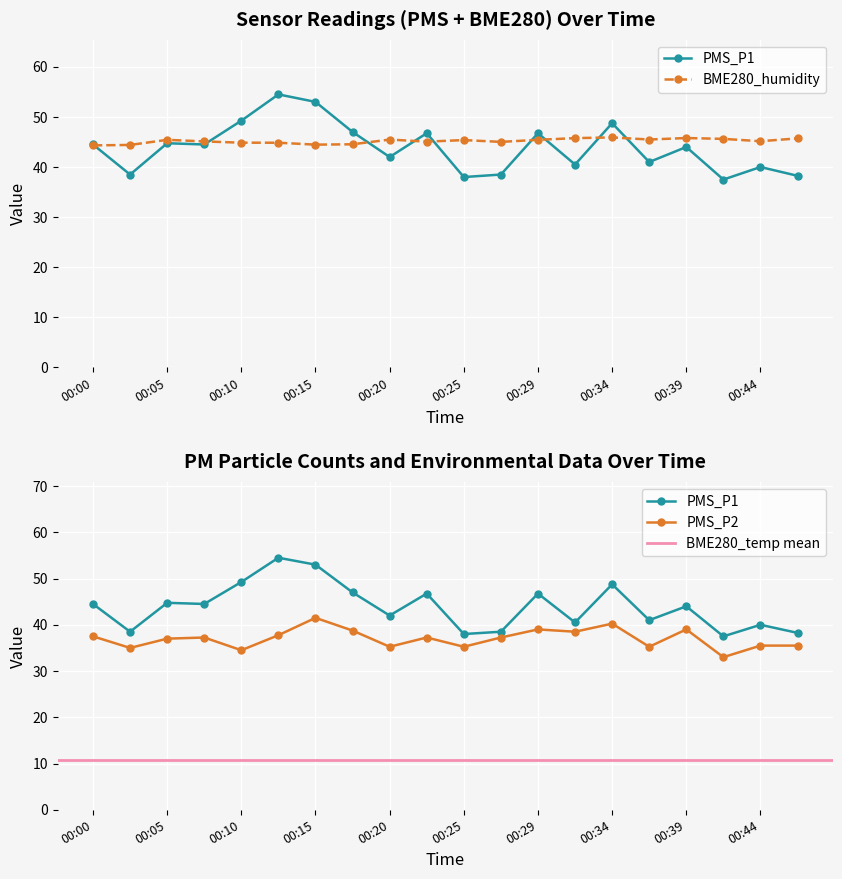

At which category does BME280_humidity reach its first local valley?

00:15